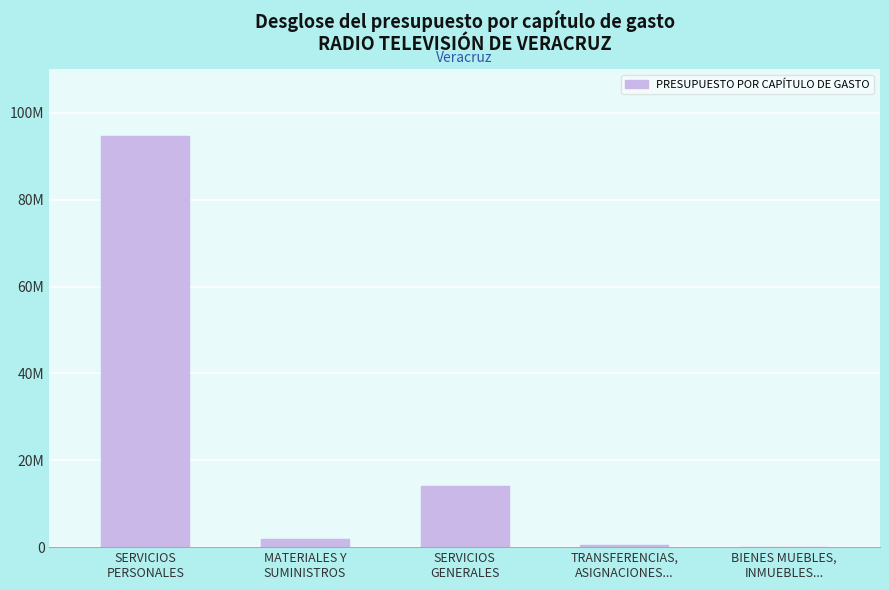

Which category has the lowest value across all series?

BIENES MUEBLES,
INMUEBLES...